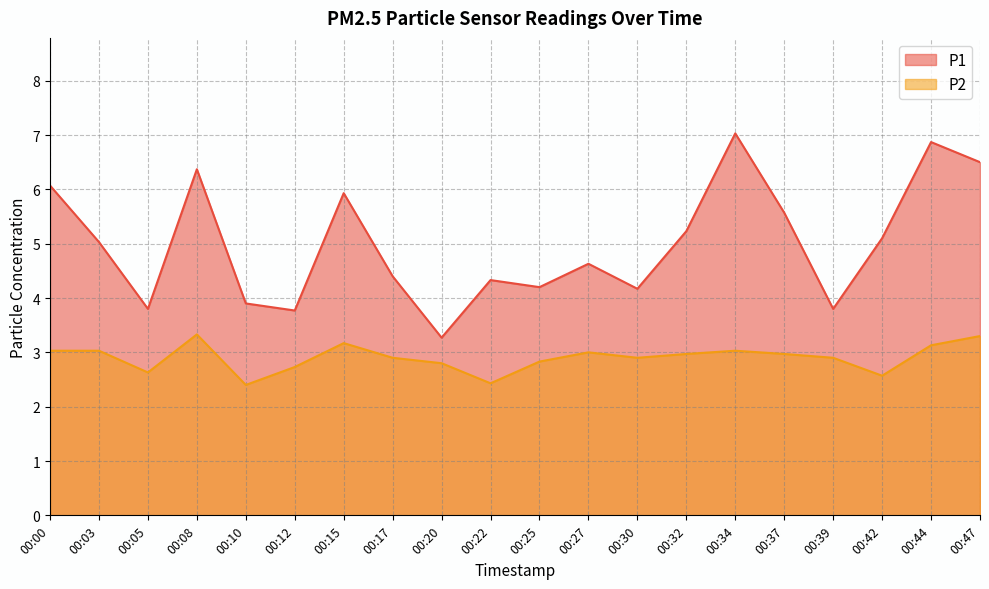

Where is P1 nearest to the value 5?

00:03